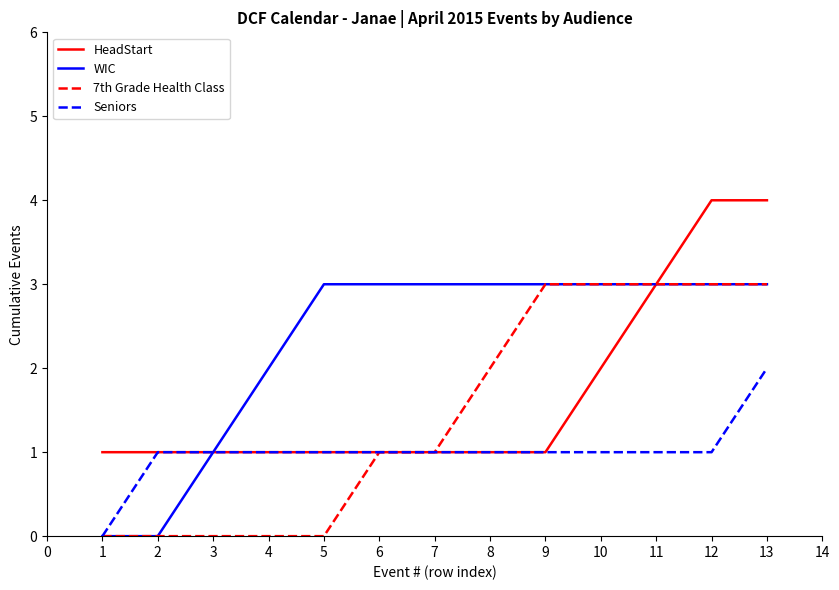

What is the difference between the highest and lowest values at 5?

3